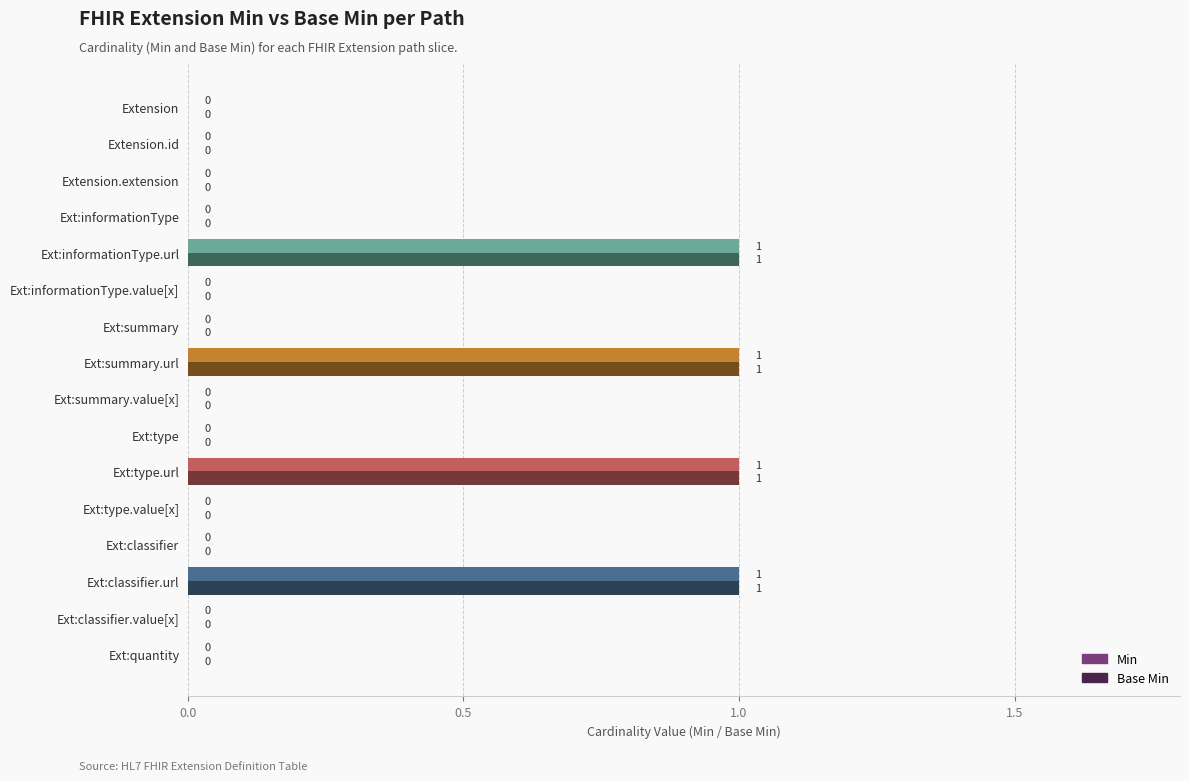

True or false: Min has a value of 0 at Ext:quantity.

True